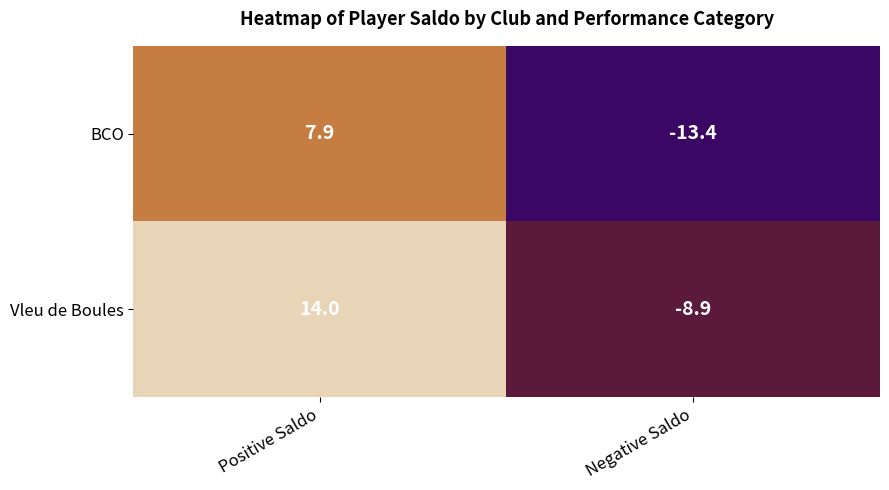

List the series in order of their peak value, lowest first.

BCO, Vleu de Boules